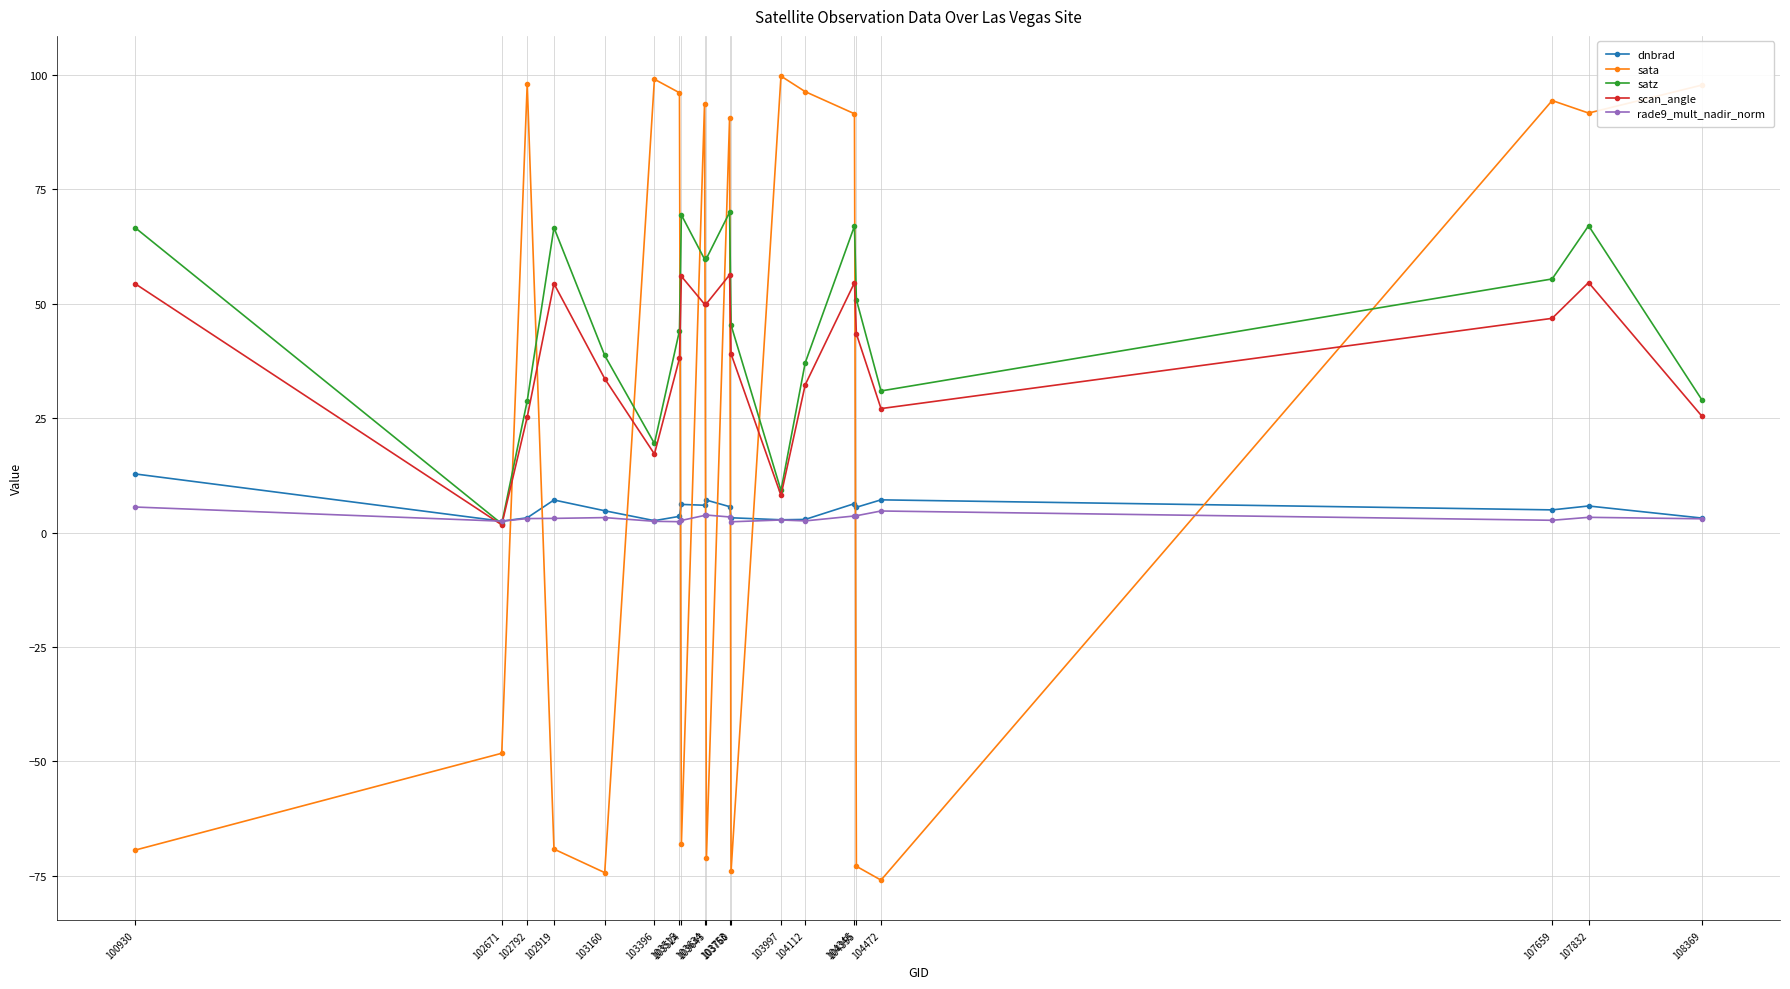

At which category does scan_angle reach its first local valley?

102671